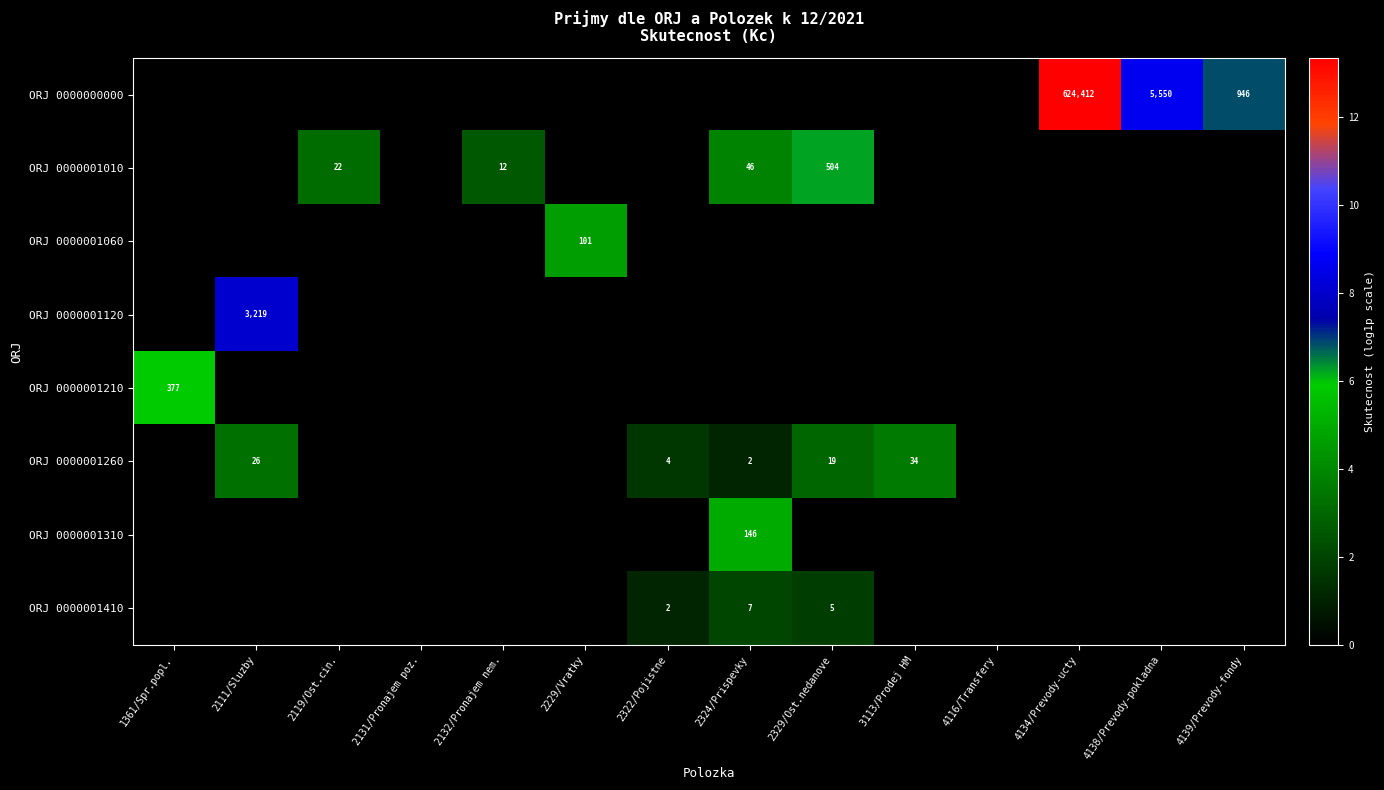

What is the sum of the ORJ 0000000000 values at 4139/Prevody-fondy and 4134/Prevody-ucty?

625358